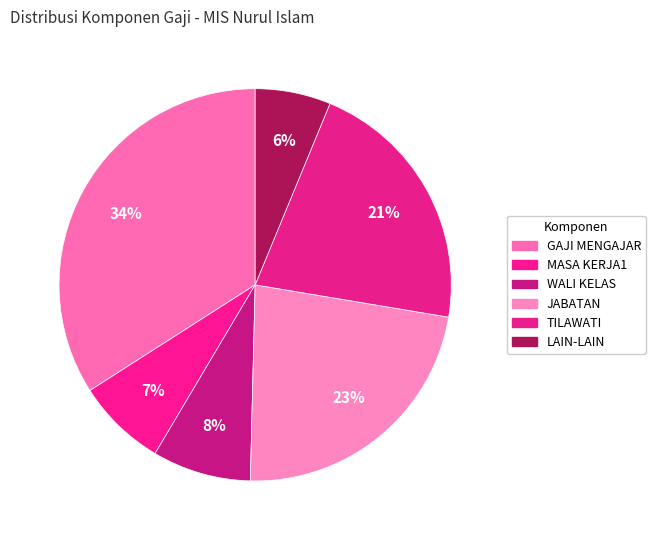

To the nearest percent, what is the difference between the largest and smallest slice percentages?

28%